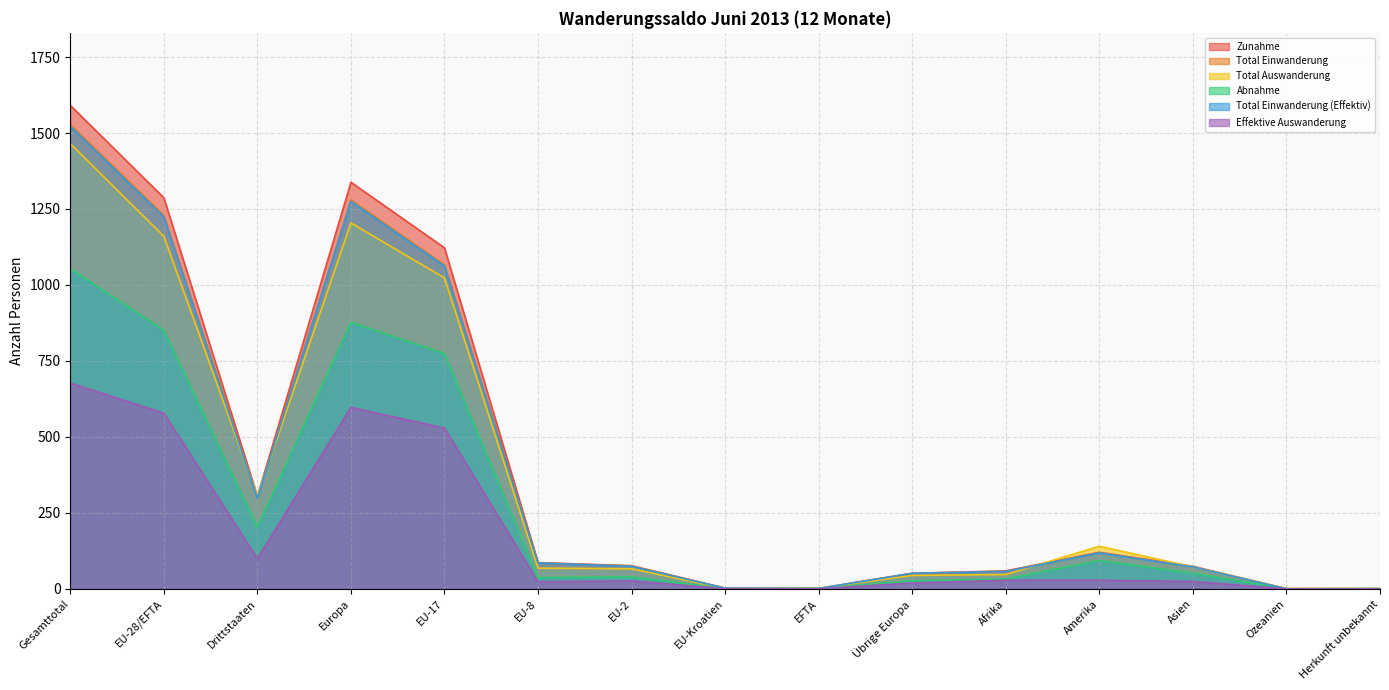

Which series has the largest total across all categories?

Zunahme